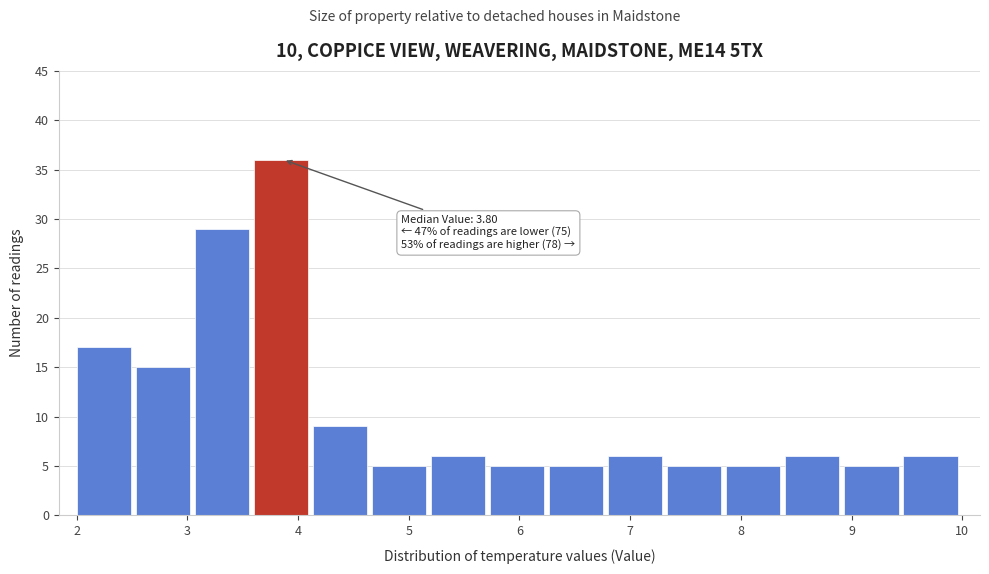

Which range on the x-axis has the tallest bar?

3.6 to 4.1